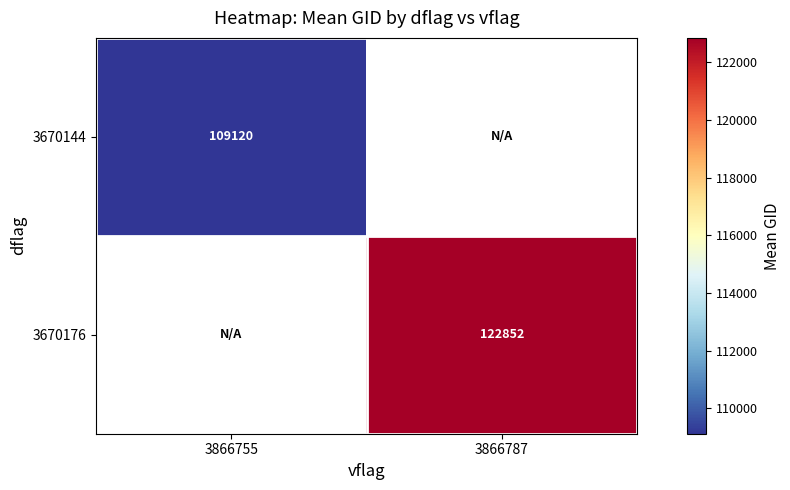

Count the number of categories in the chart.

2